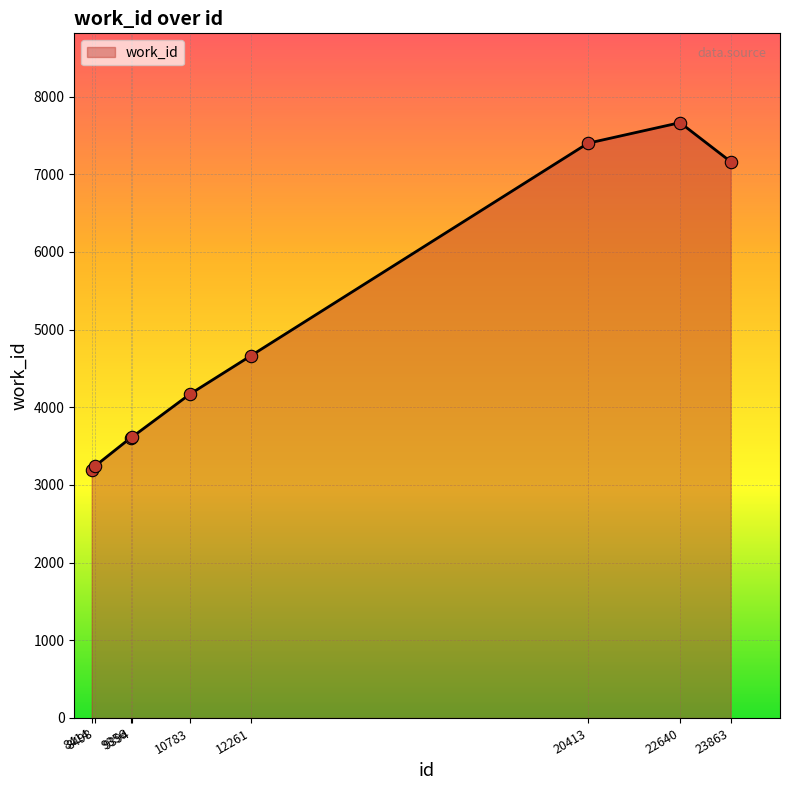

What is the ratio of the value at 10783 to the value at 9394?

1.2